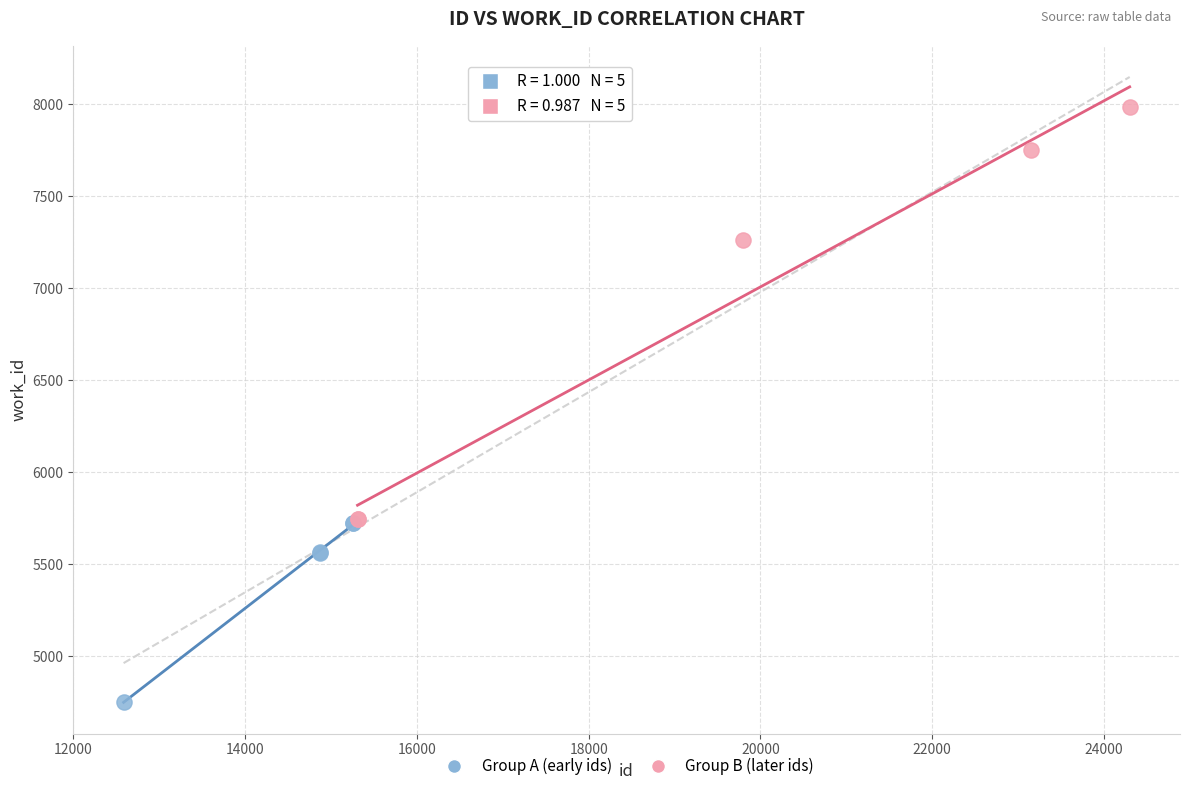

Which series reaches the minimum Y coordinate?

Group A (early ids)